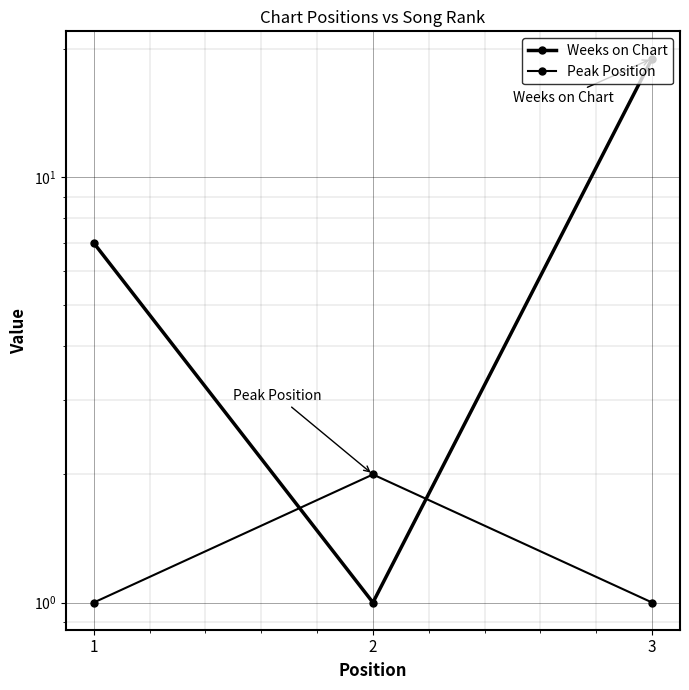

What is the sum of the Peak Position values at 2 and 3?

3